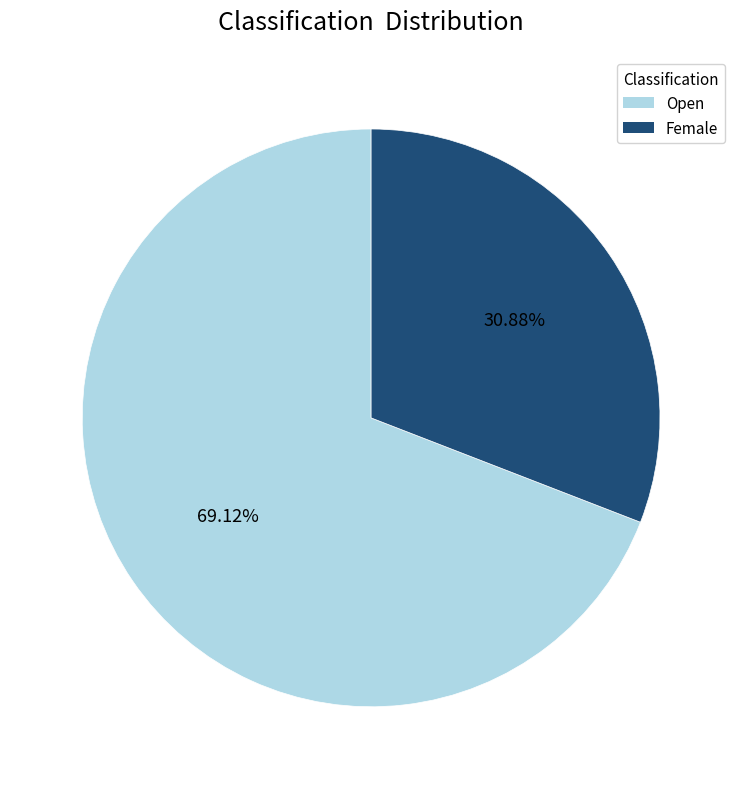

Is there any slice that represents more than half of the pie?

Yes